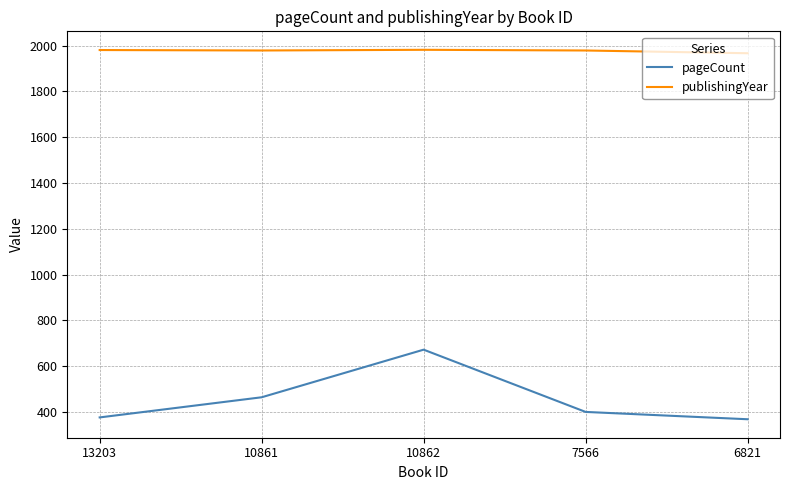

What is the smallest value displayed?

368